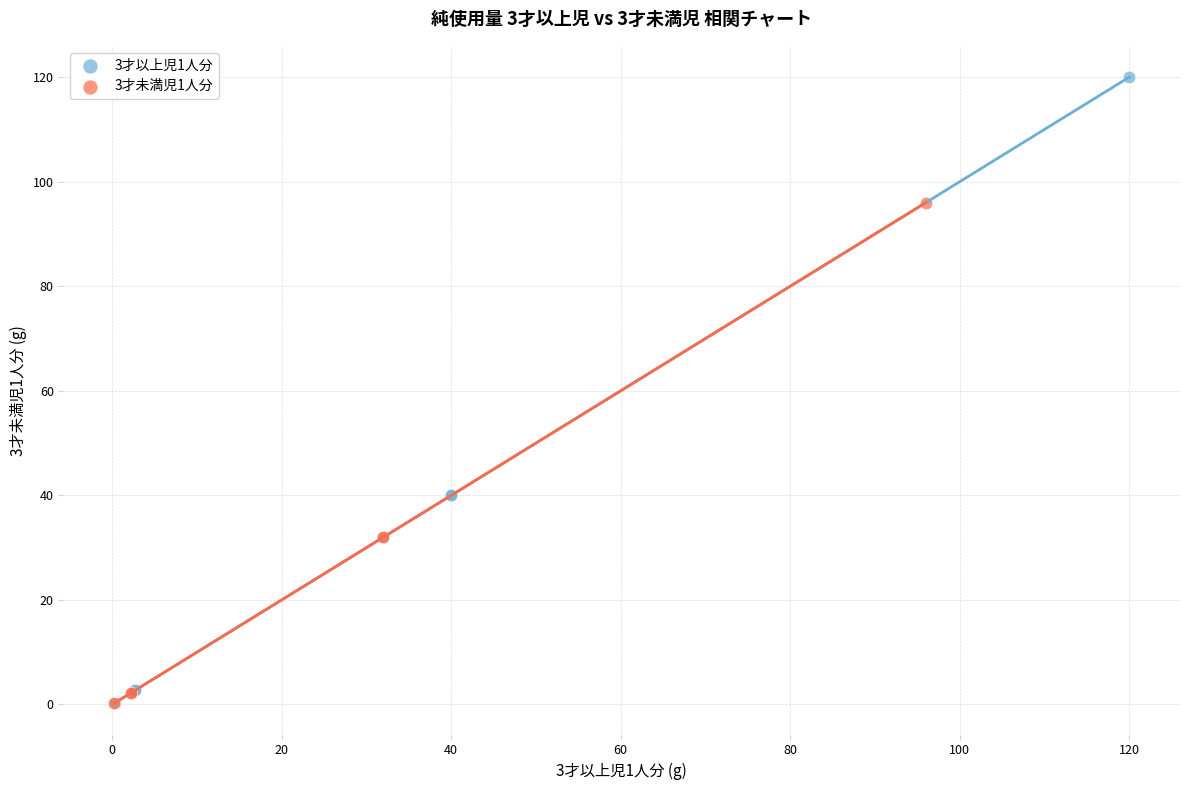

Which series has the widest spread of Y values?

3才以上児1人分